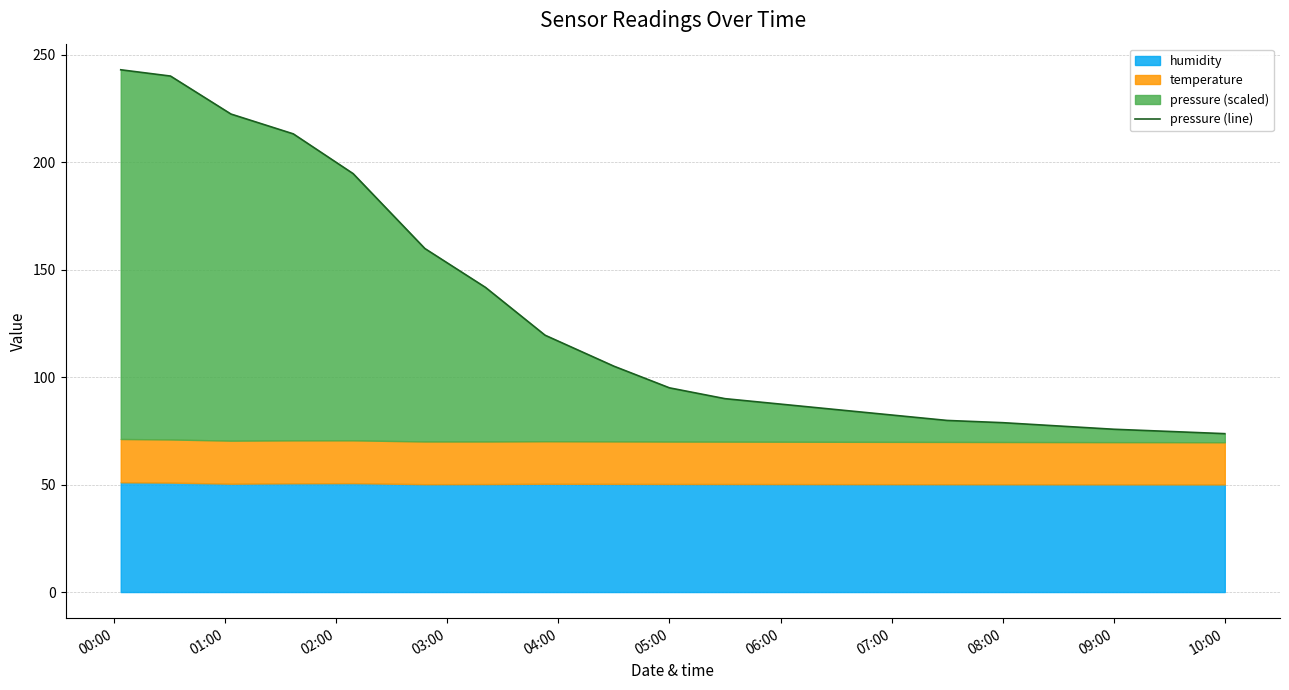

True or false: the data shows 243.1 at 00:00.

True